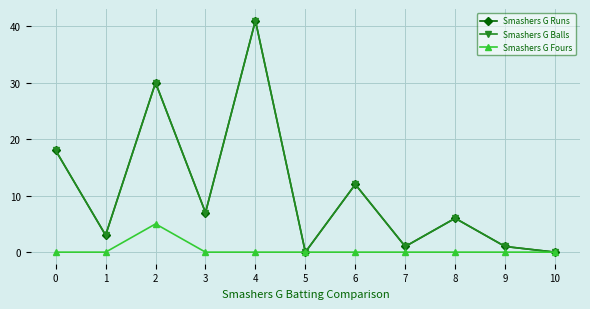

Does the chart have visible grid lines?

Yes